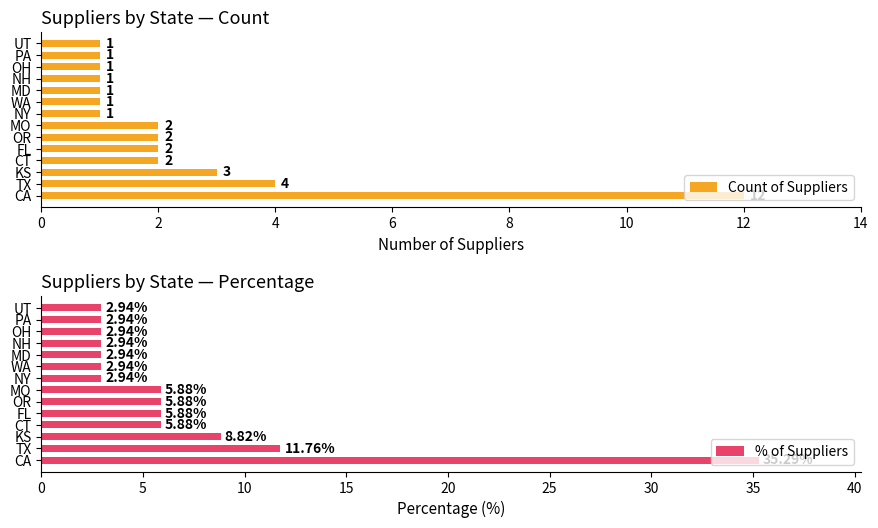

At which label is % of Suppliers closest to 19?

TX